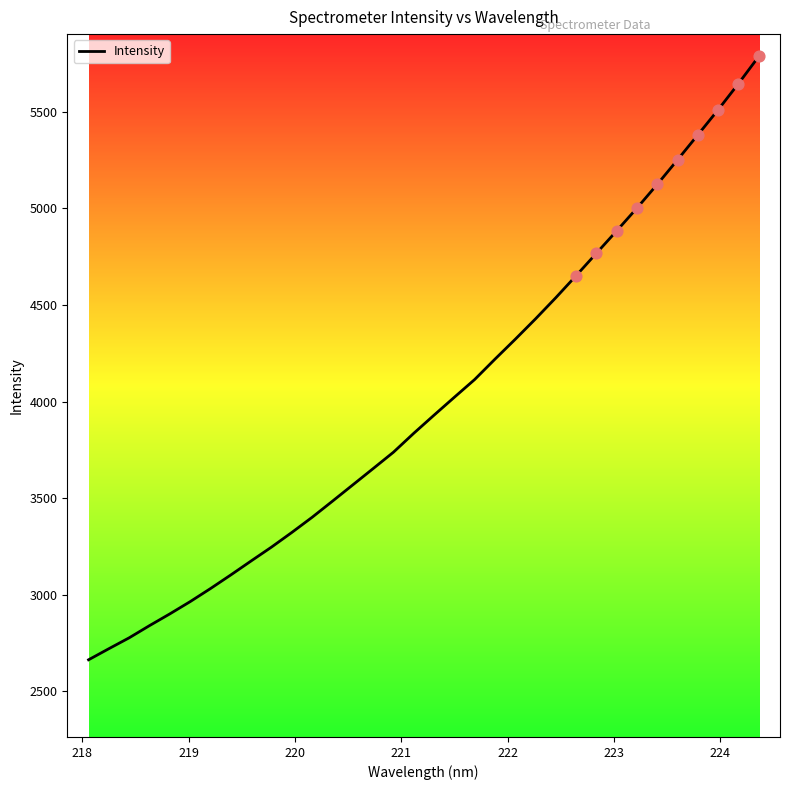

What is the difference between the maximum and minimum values?

3122.8